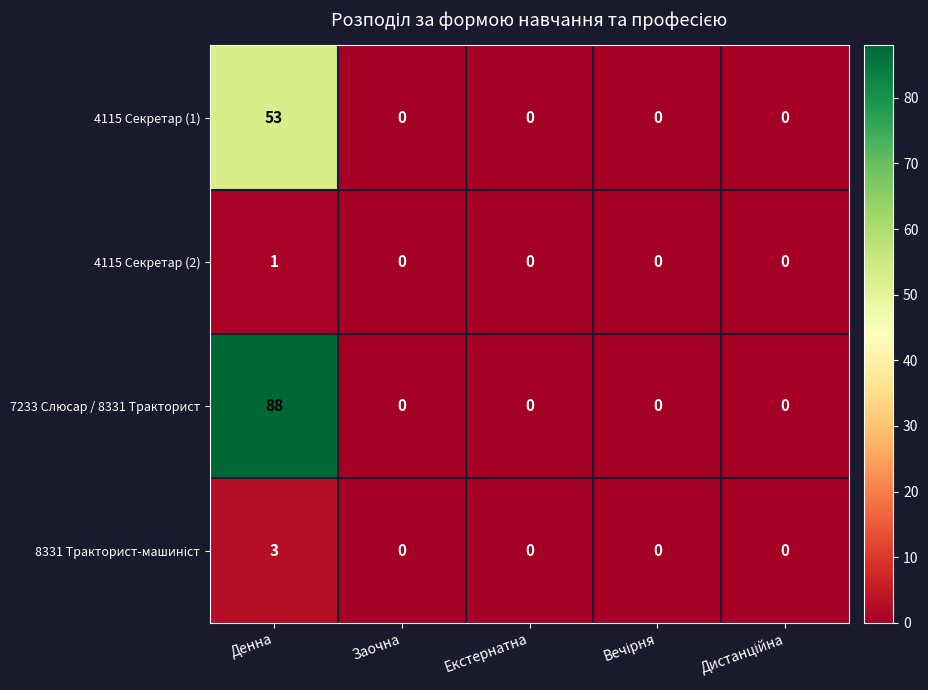

At which category does the chart reach its peak across all series?

Денна